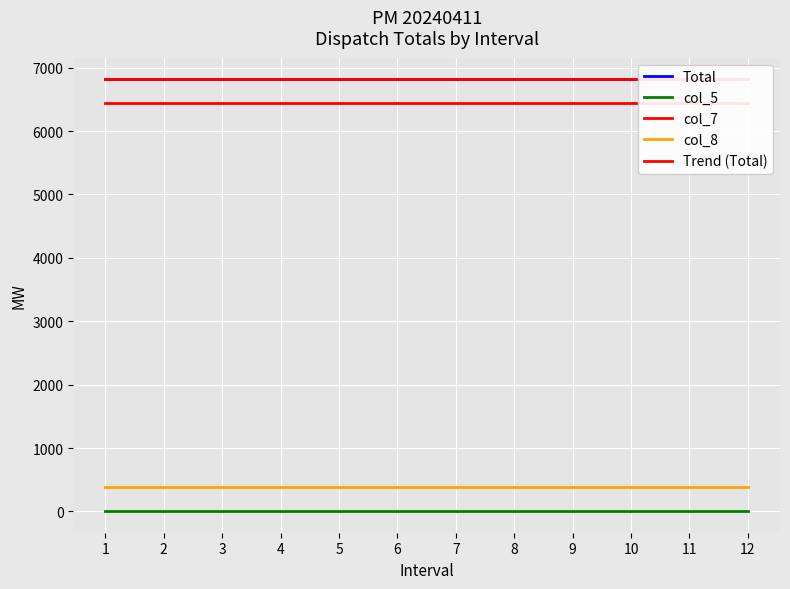

Which series has the largest total across all categories?

Total